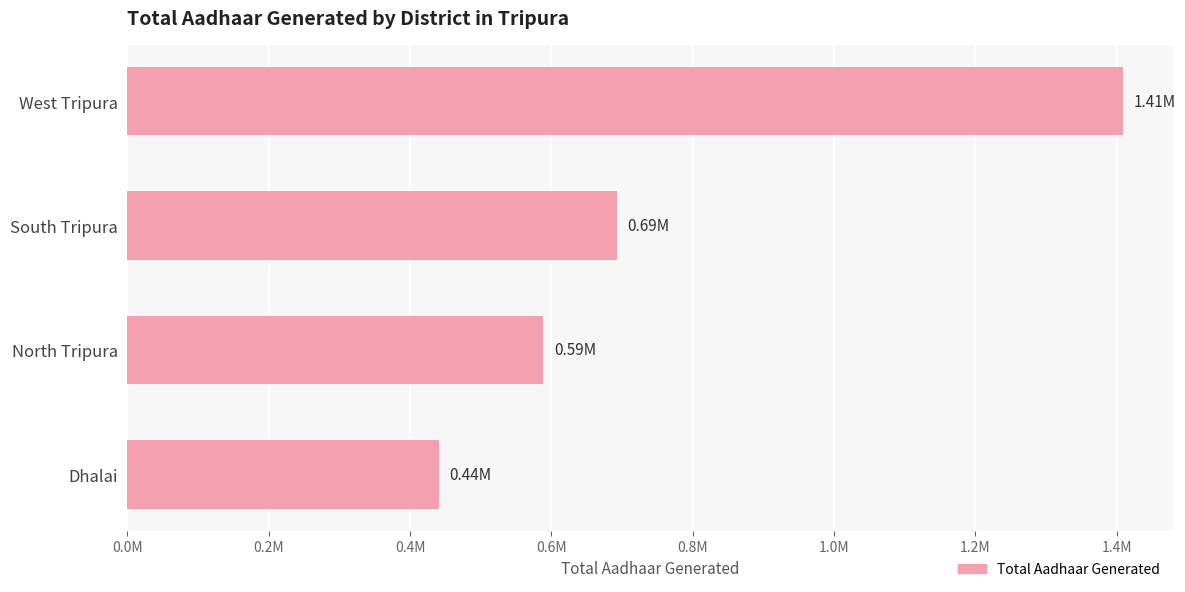

Rank the categories by value from highest to lowest.

West Tripura, South Tripura, North Tripura, Dhalai